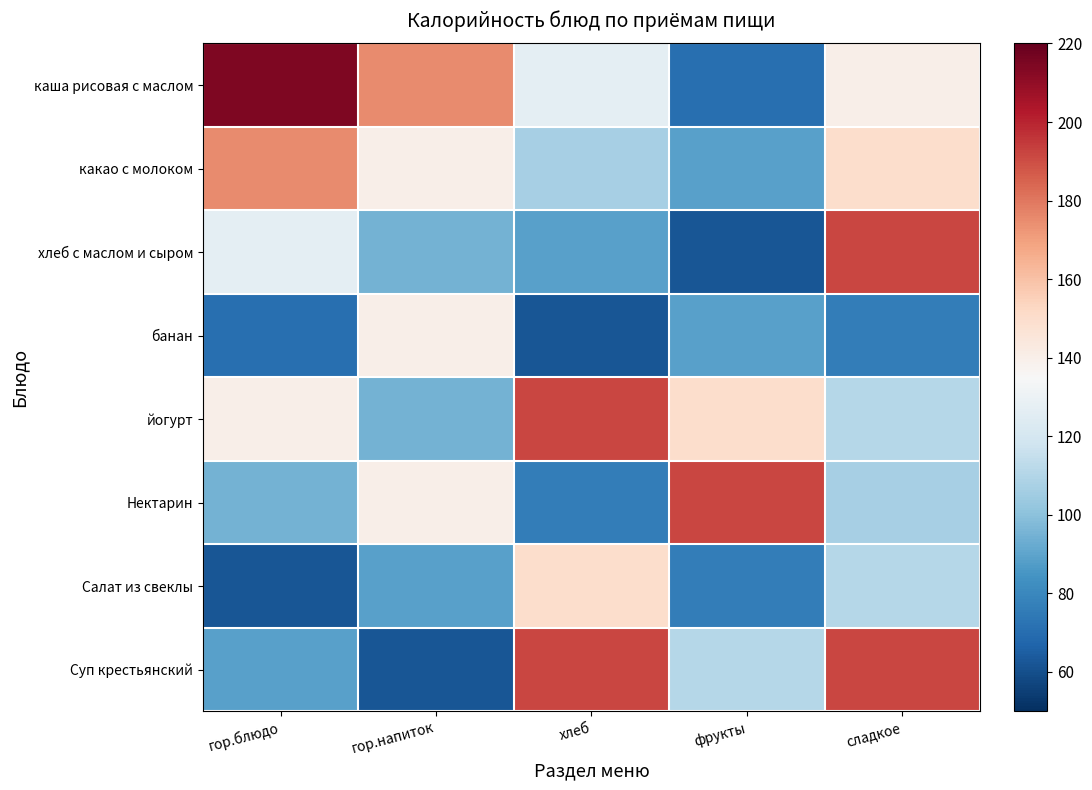

Reading left to right, transcribe all the data shown in this chart.

каша рисовая с маслом: гор.блюдо=214.4	гор.напиток=175.3	хлеб=126.7	фрукты=71.0	сладкое=140.0
какао с молоком: гор.блюдо=175.3	гор.напиток=140.0	хлеб=106.8	фрукты=88.6	сладкое=149.6
хлеб с маслом и сыром: гор.блюдо=126.7	гор.напиток=94.5	хлеб=88.6	фрукты=62.1	сладкое=191.6
банан: гор.блюдо=71.0	гор.напиток=140.0	хлеб=62.1	фрукты=88.6	сладкое=76.1
йогурт: гор.блюдо=140.0	гор.напиток=94.5	хлеб=191.6	фрукты=149.6	сладкое=110.5
Нектарин: гор.блюдо=94.5	гор.напиток=140.0	хлеб=76.1	фрукты=191.6	сладкое=106.8
Салат из свеклы: гор.блюдо=62.1	гор.напиток=88.6	хлеб=149.6	фрукты=76.1	сладкое=110.5
Суп крестьянский: гор.блюдо=88.6	гор.напиток=62.1	хлеб=191.6	фрукты=110.5	сладкое=191.6